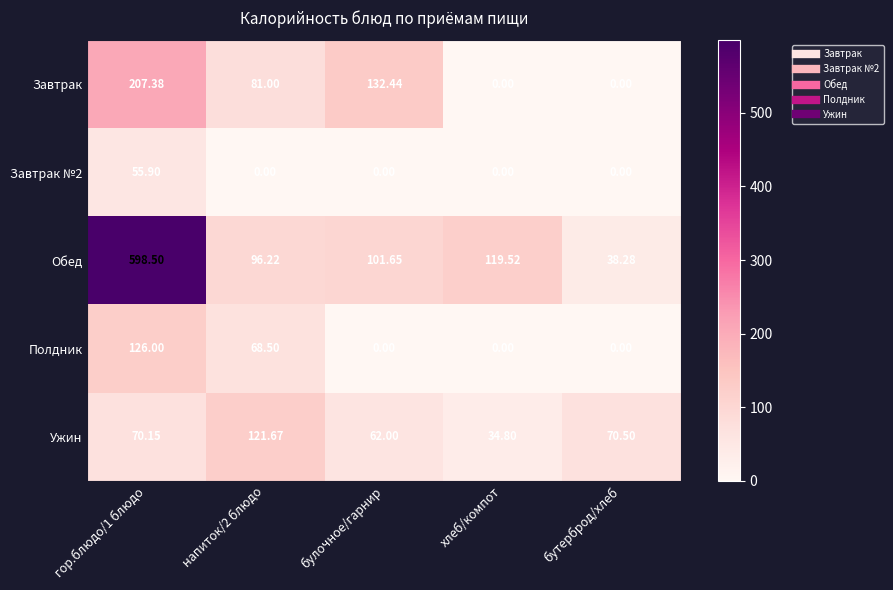

Which category has the lowest value in the Ужин series?

хлеб/компот